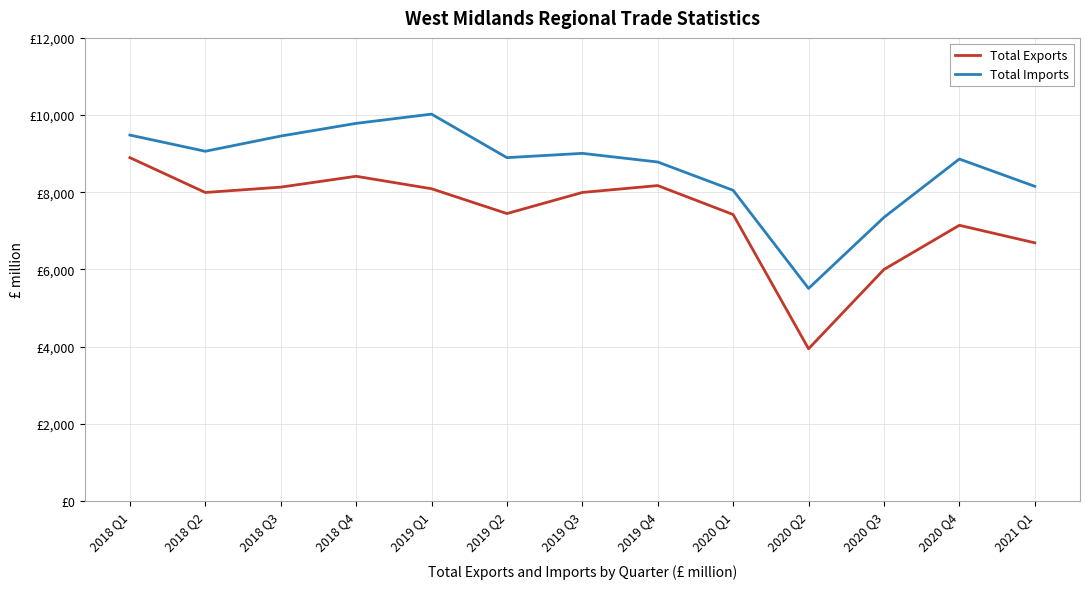

What is the minimum value for Total Exports?

3944